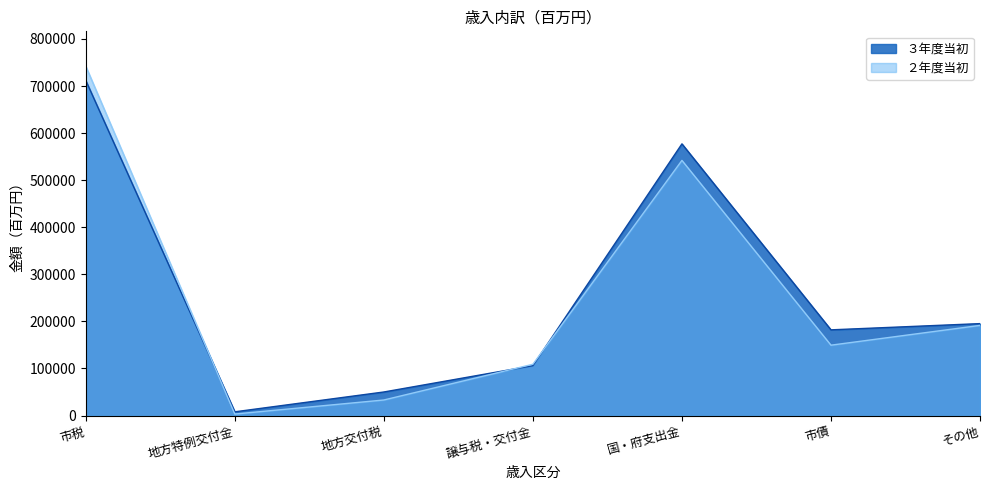

What is the sum of the ３年度当初 values at 地方交付税 and 譲与税・交付金?

155917